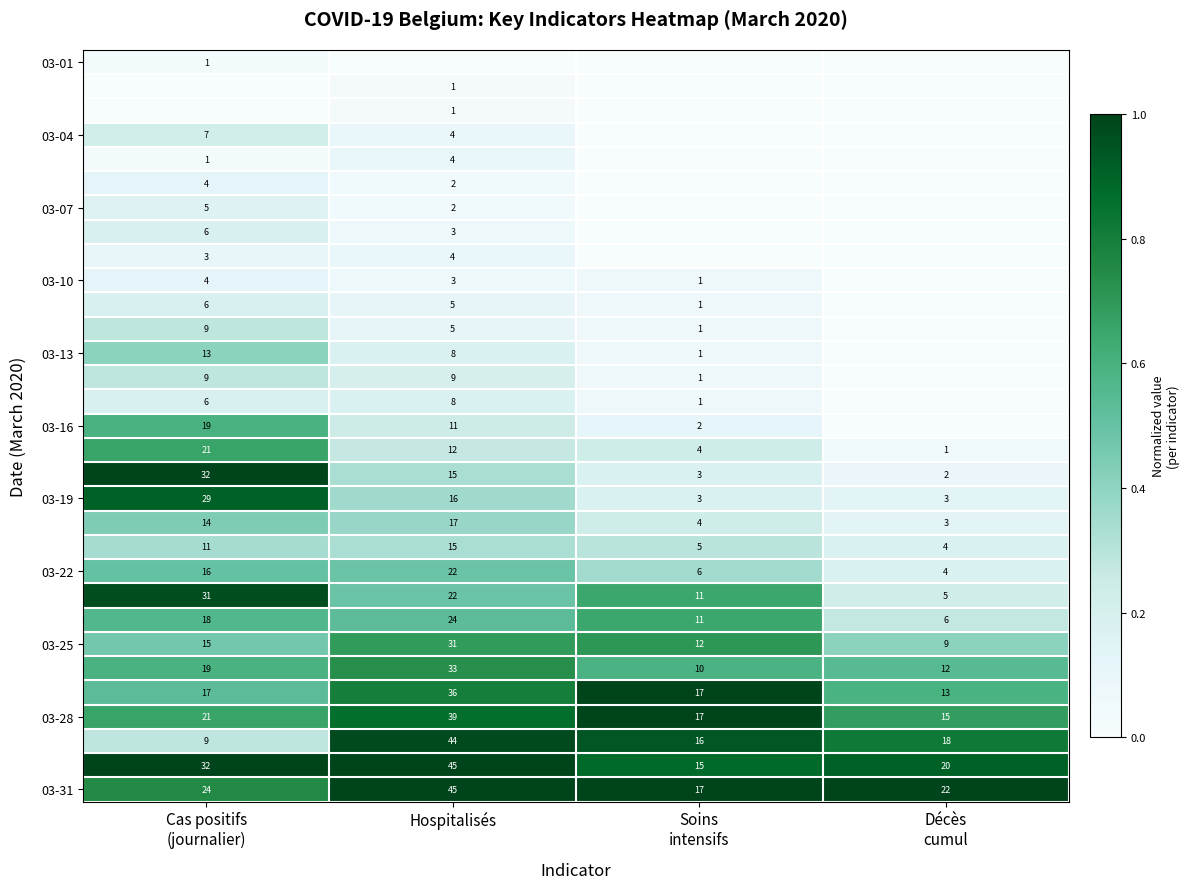

What is the lowest value of the 03-25 series?

9